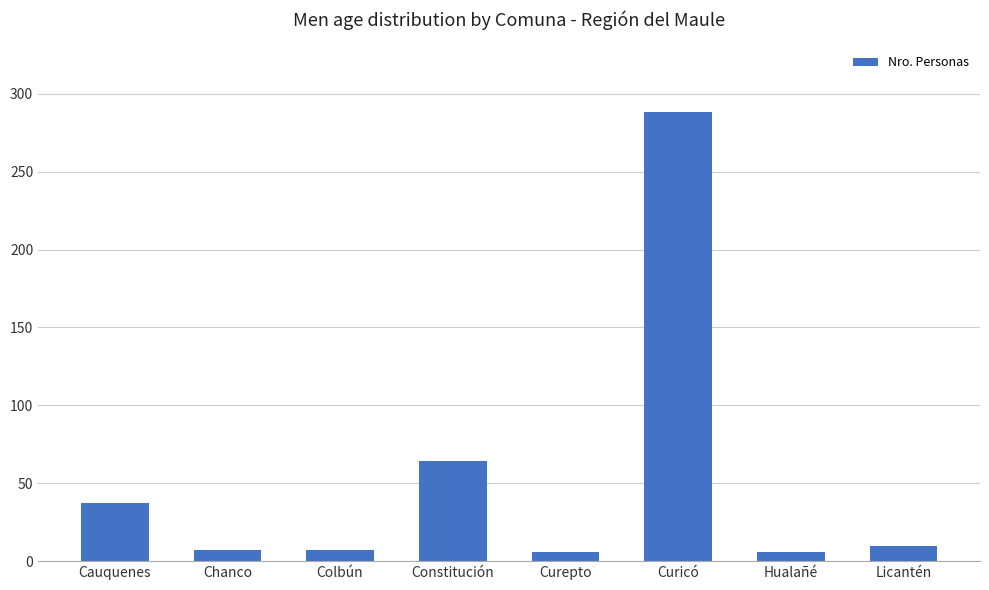

At which label is the value closest to 147?

Constitución